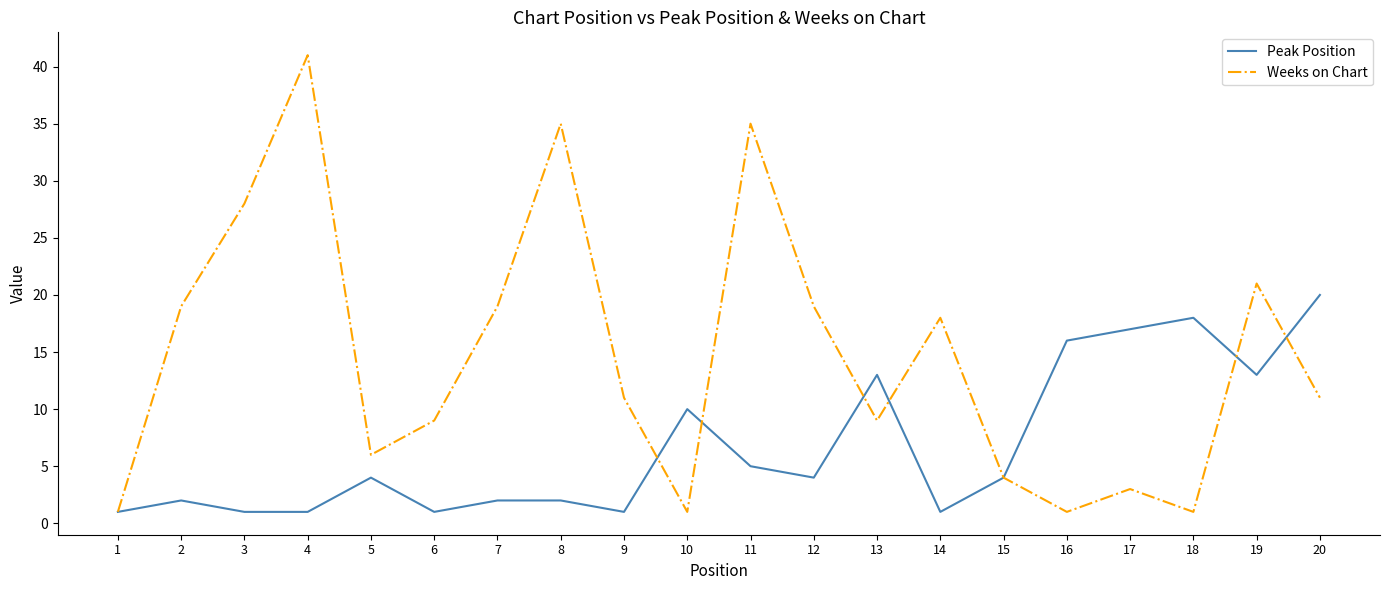

Which series changed the most between 11 and 17?

Weeks on Chart